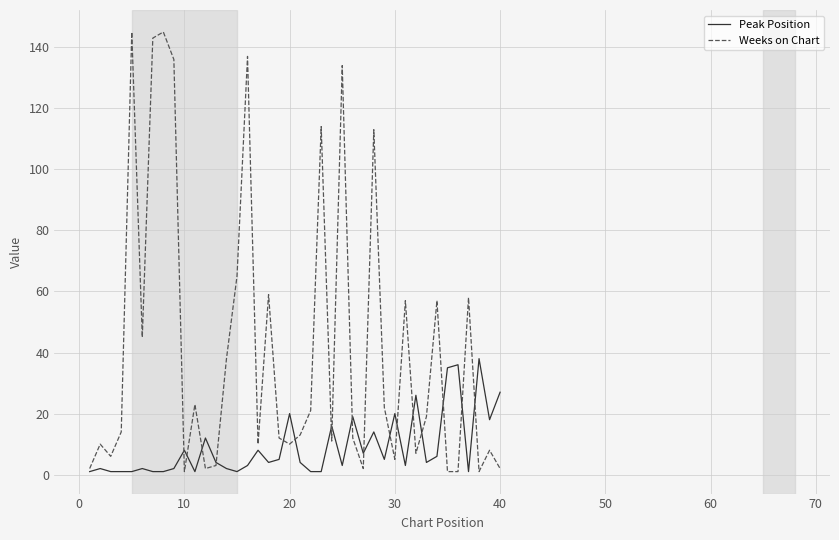

What are all the series names shown in the legend?

Peak Position, Weeks on Chart